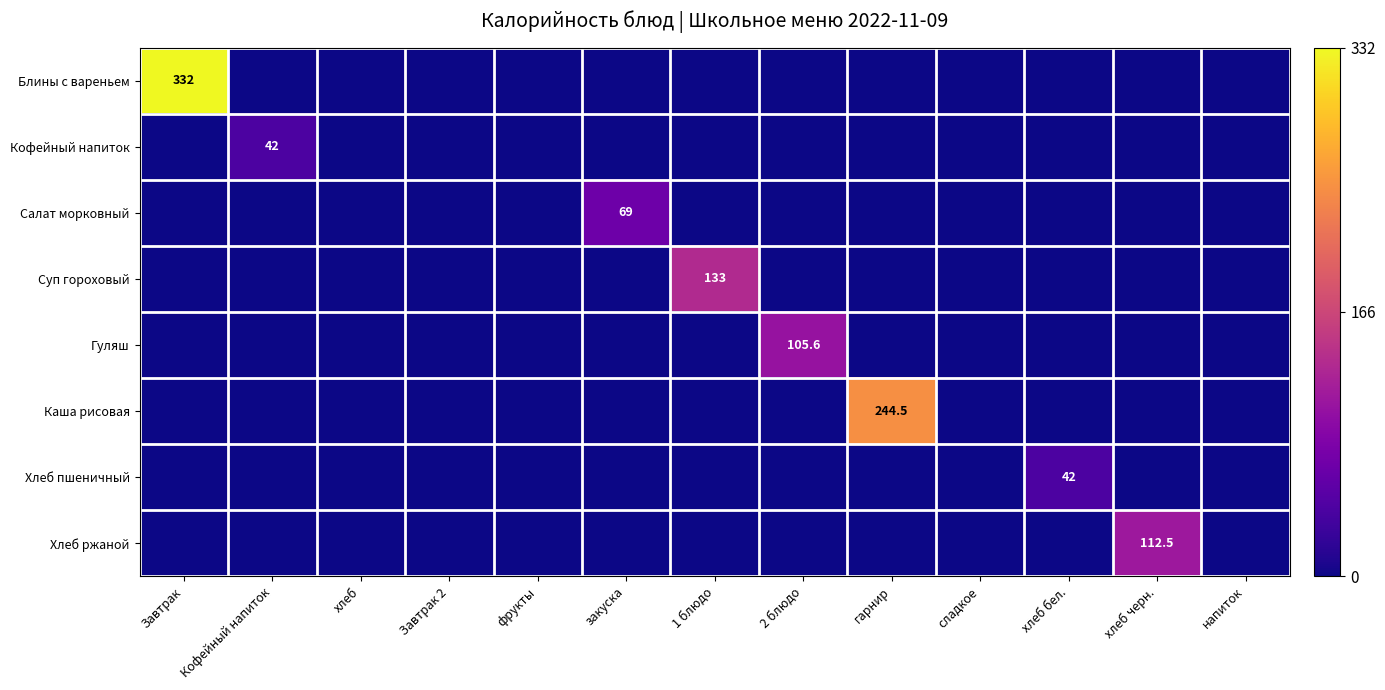

Which category has the highest value in the Суп гороховый series?

1 блюдо